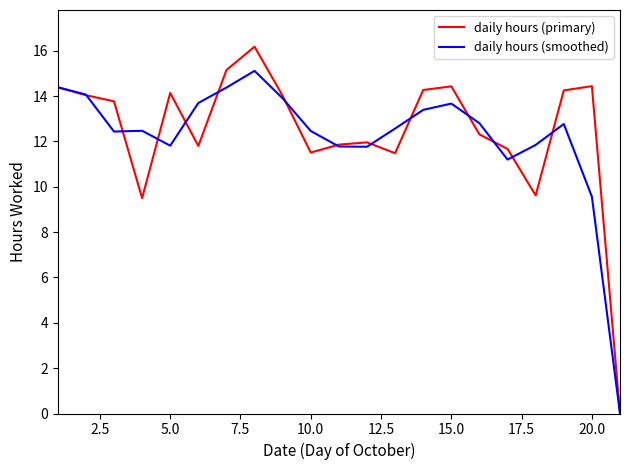

True or false: daily hours (primary) and daily hours (smoothed) intersect in this chart.

True